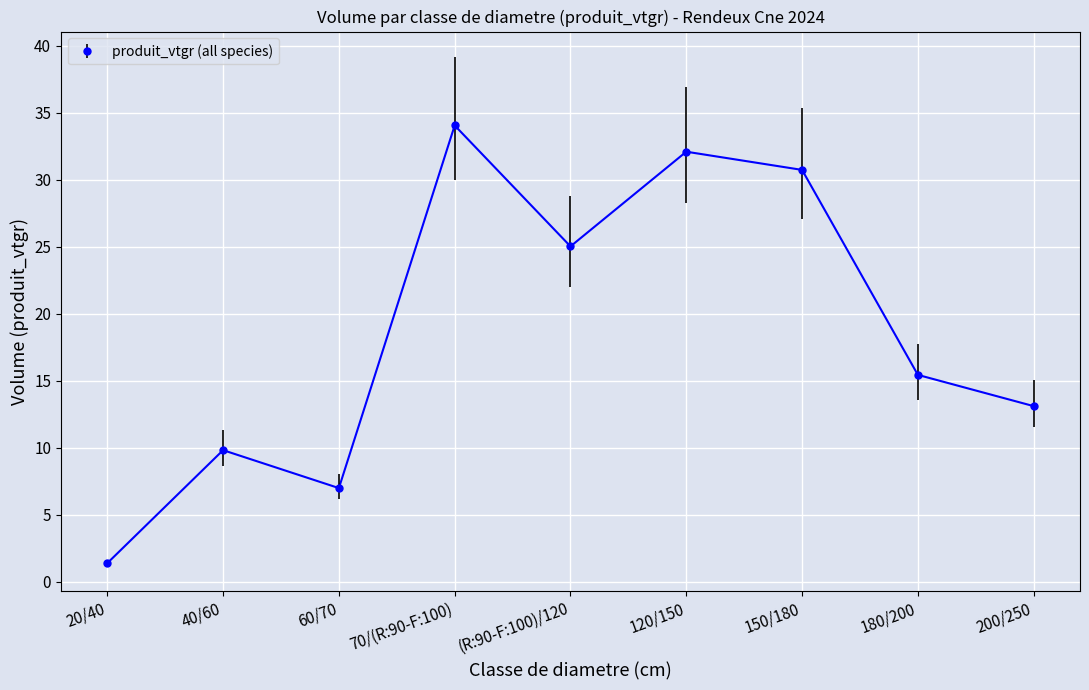

Where is the first local minimum for HETRE?

60/70